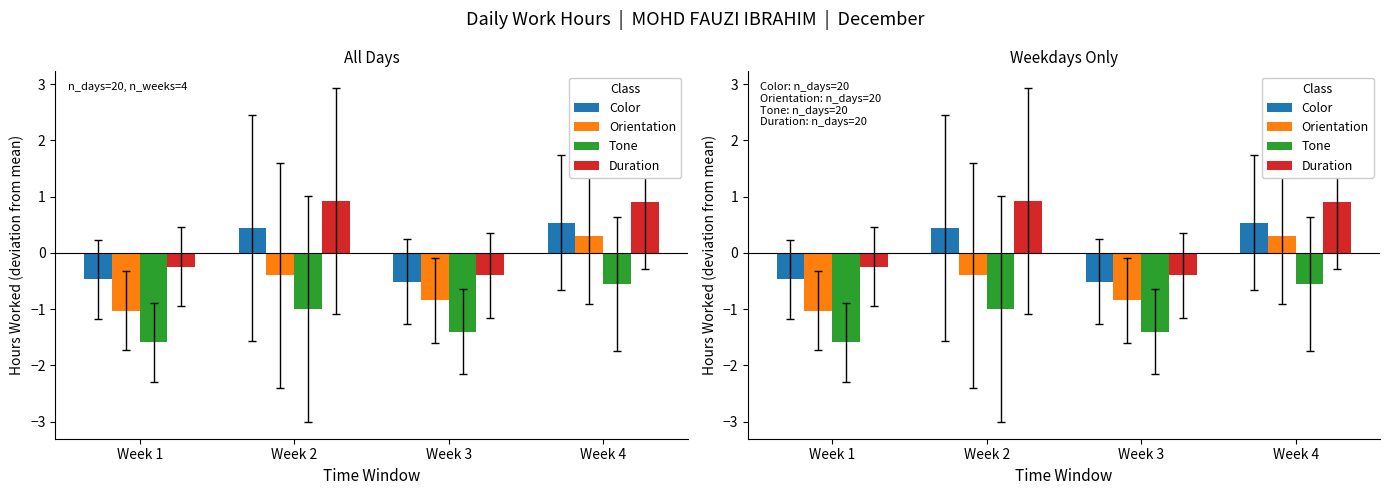

At which label is Duration closest to 0?

Week 1